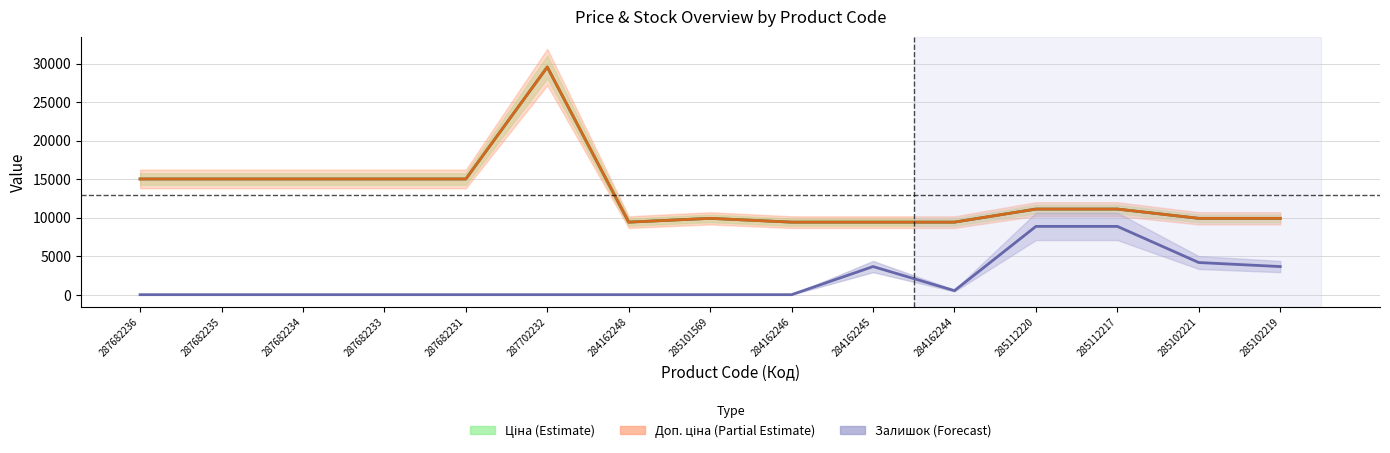

Reading right to left, what are all the values shown in this chart?

Ціна: 9908.5	9908.5	11113.6	11113.6	9416.9	9416.9	9416.9	9908.5	9416.9	29548.9	15019.2	15019.2	15019.2	15019.2	15019.2
Доп. ціна: 9908.5	9908.5	11113.6	11113.6	9416.9	9416.9	9416.9	9908.5	9416.9	29548.9	15019.2	15019.2	15019.2	15019.2	15019.2
Залишок: 3650.2	4171.6	8864.7	8864.7	521.5	3650.2	0.0	0.0	0.0	0.0	0.0	0.0	0.0	0.0	0.0